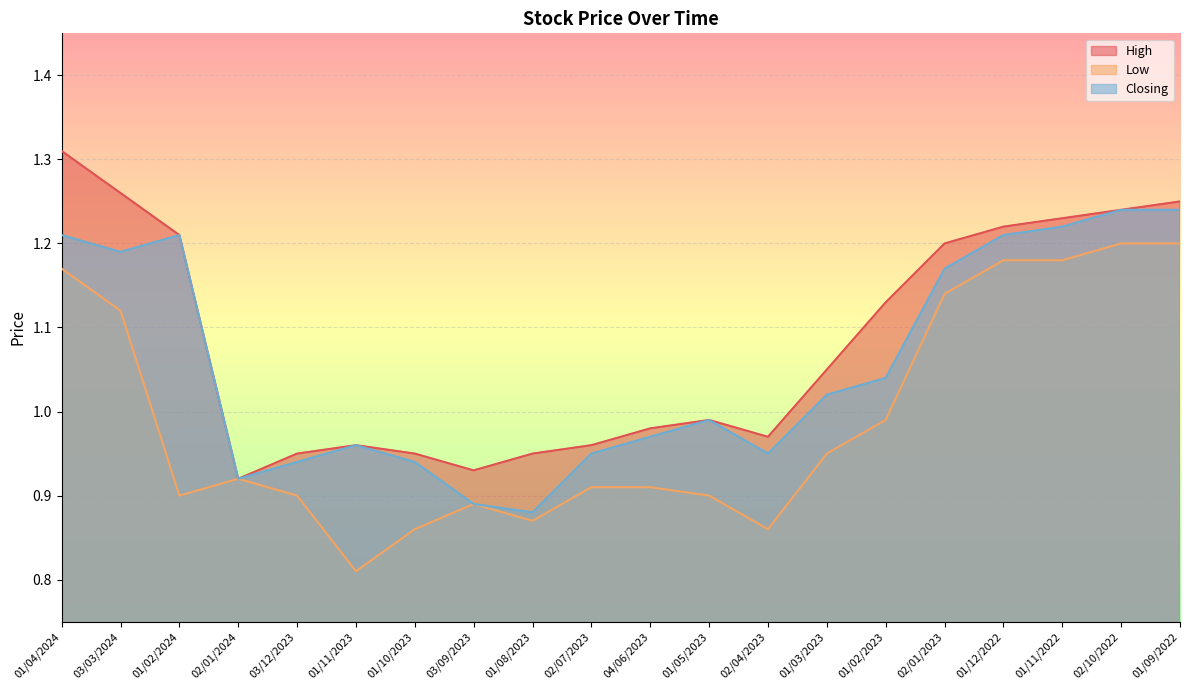

How many lines are shown in the chart?

3